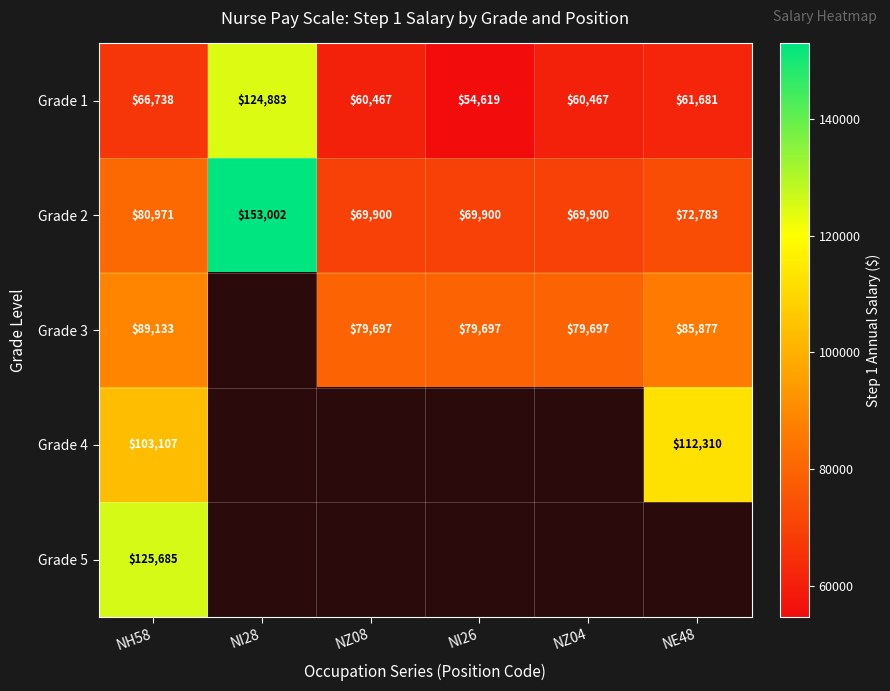

Is it true that Grade 4 equals 63689 at NH58?

False